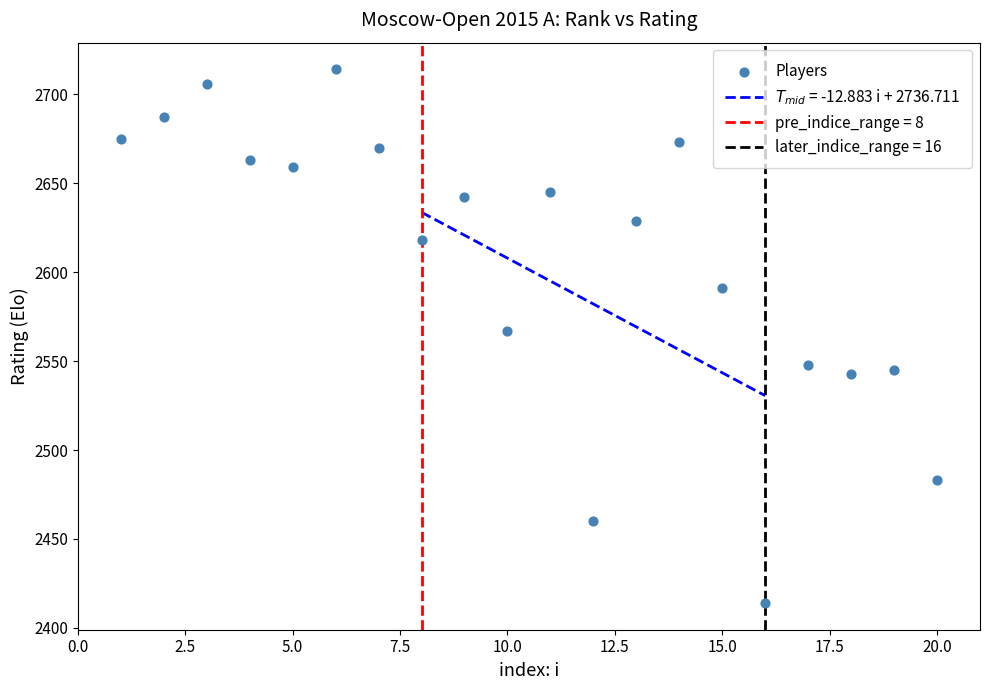

What is the range of Y values (max minus min)?

300